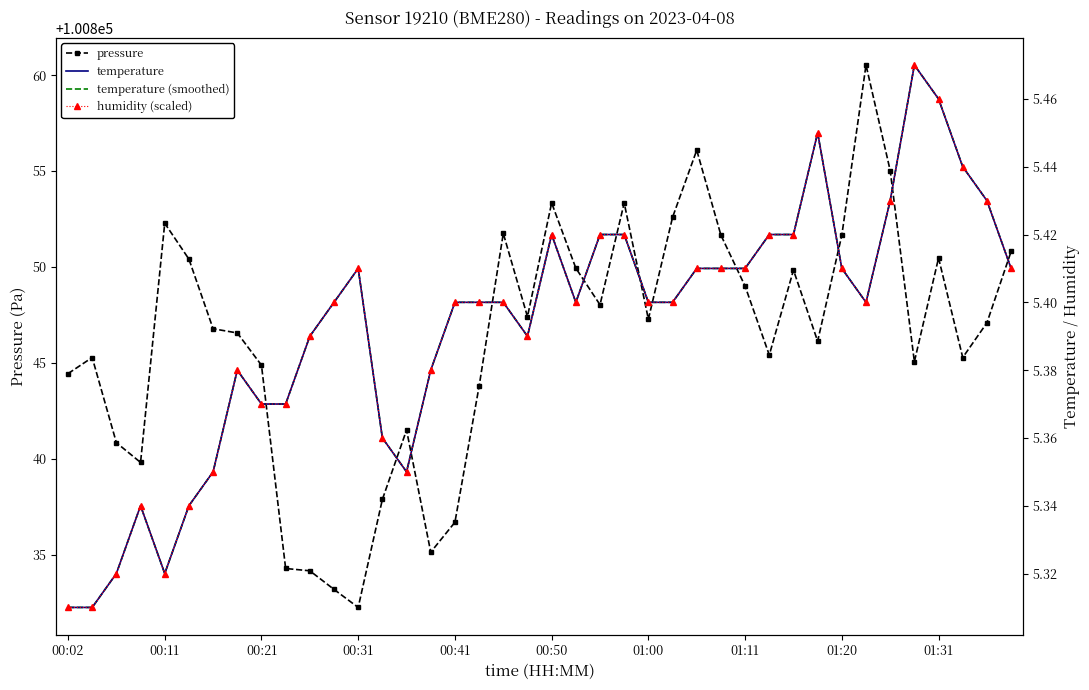

The pressure series shows 156275.0 at 01:11. True or false?

False